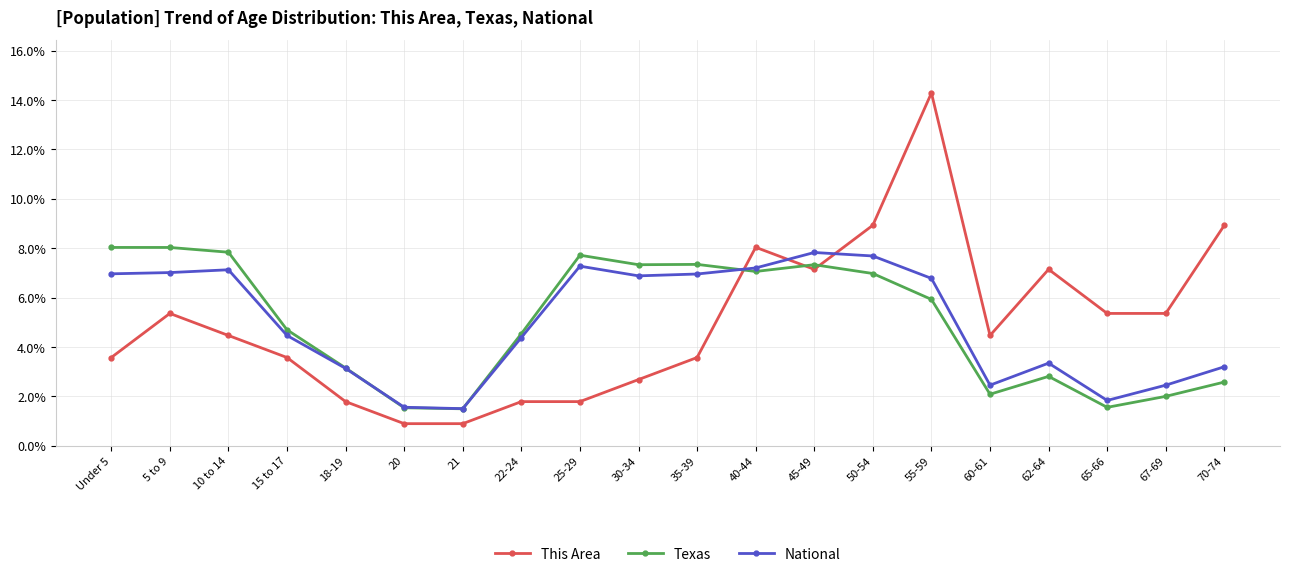

What is the lowest value of the National series?

1.5